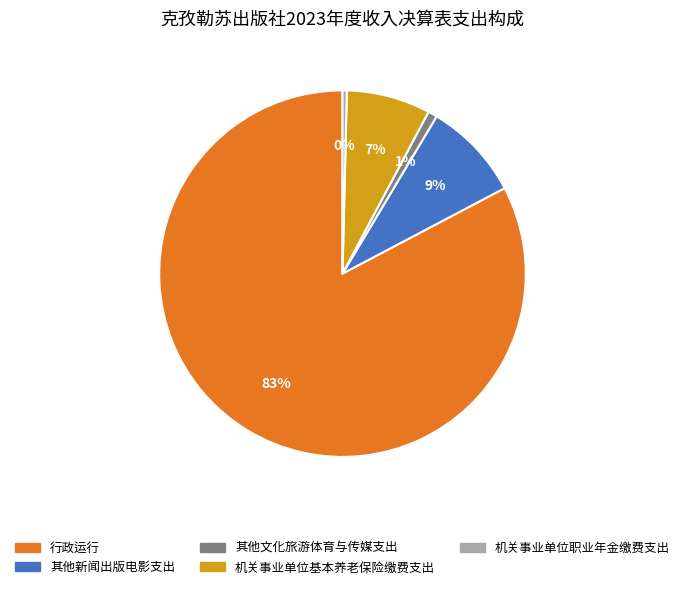

Which slice is the largest?

行政运行